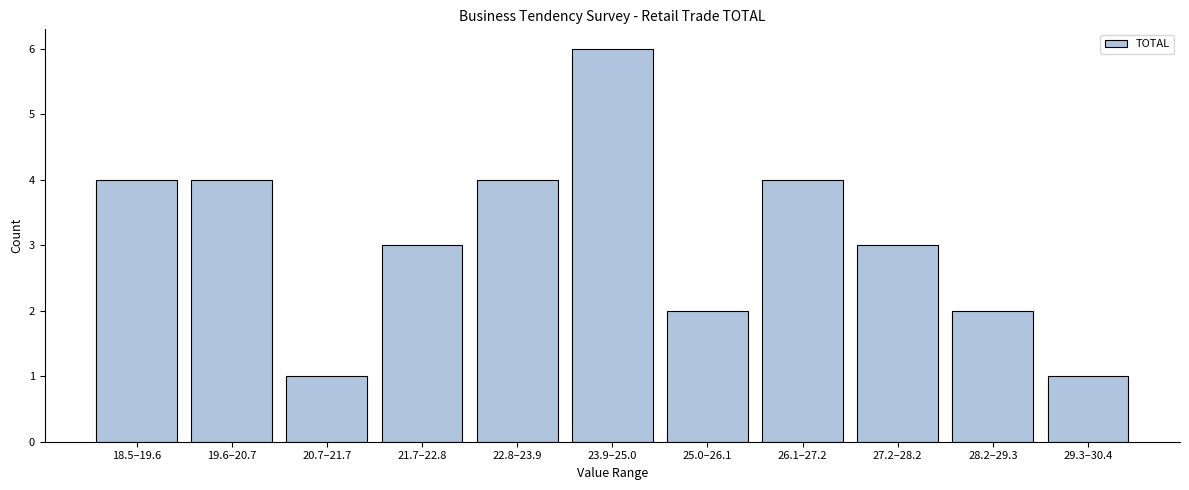

Reading left to right, what are all the values shown in this chart?

4	4	1	3	4	6	2	4	3	2	1